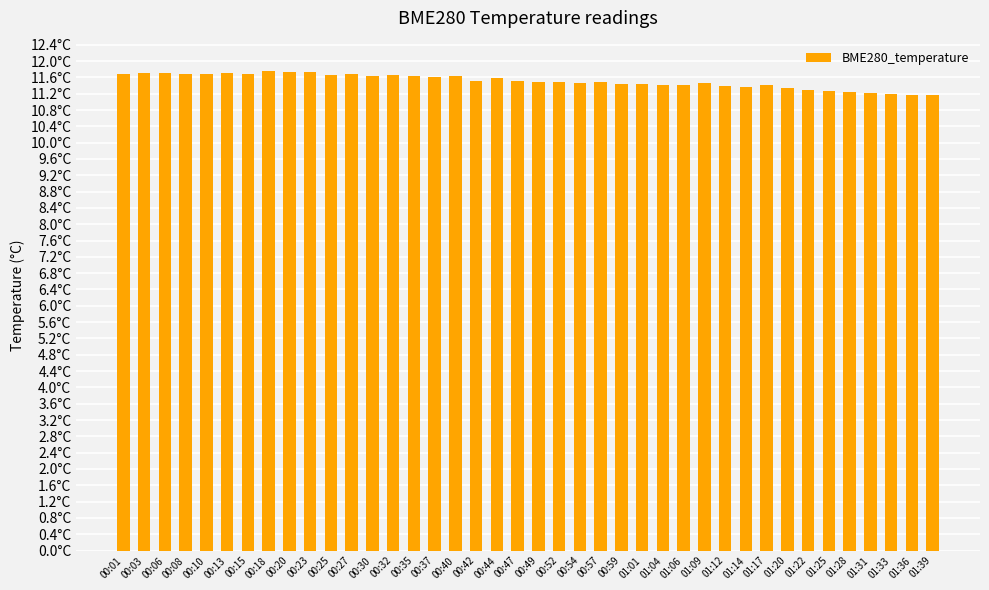

The value at 00:59 is 11.4. True or false?

True